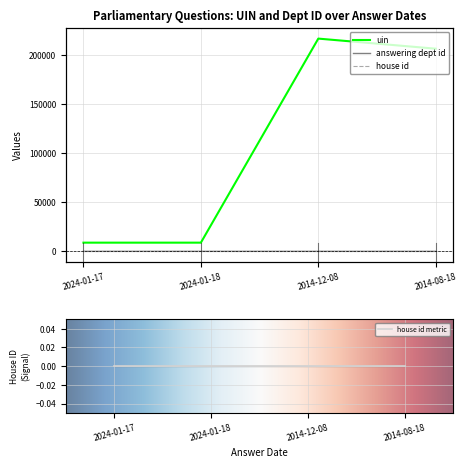

True or false: uin and answering dept id cross at least once.

False